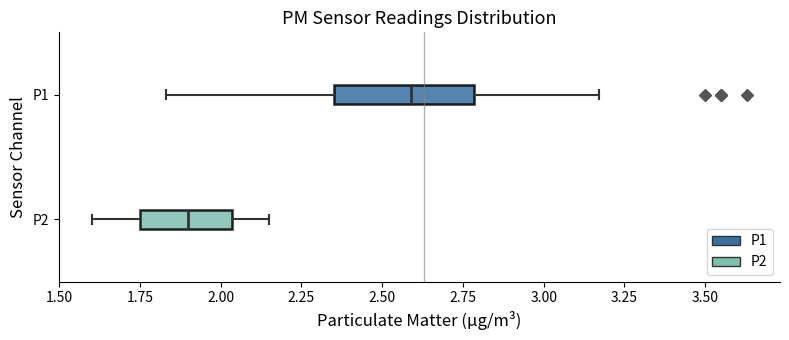

Which box is the widest, from its left edge to its right edge?

P1